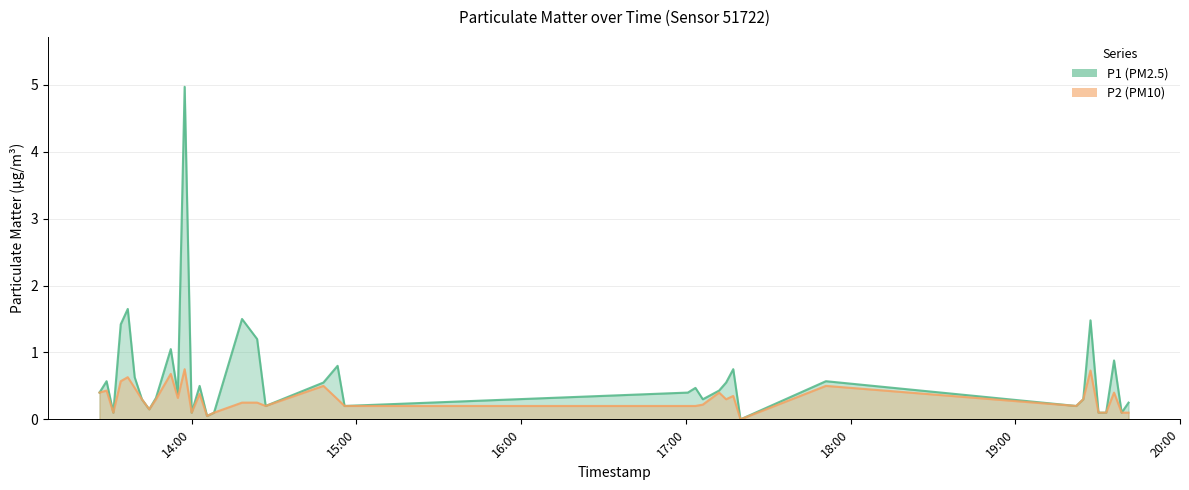

True or false: P1 has more than 1 interior local peaks.

True